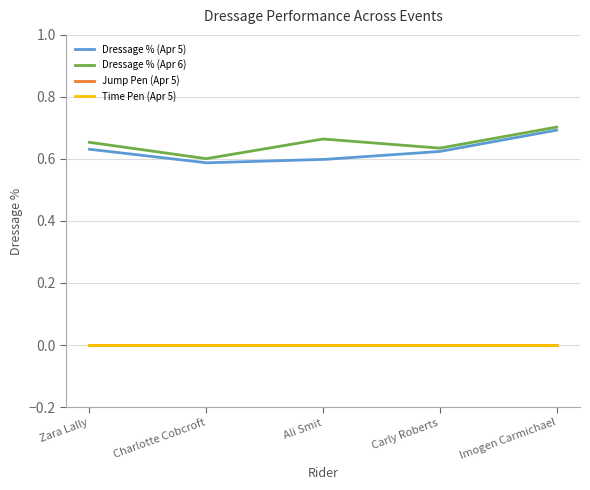

What is the sum of the Dressage % (Apr 6) values at Carly Roberts and Zara Lally?

1.3